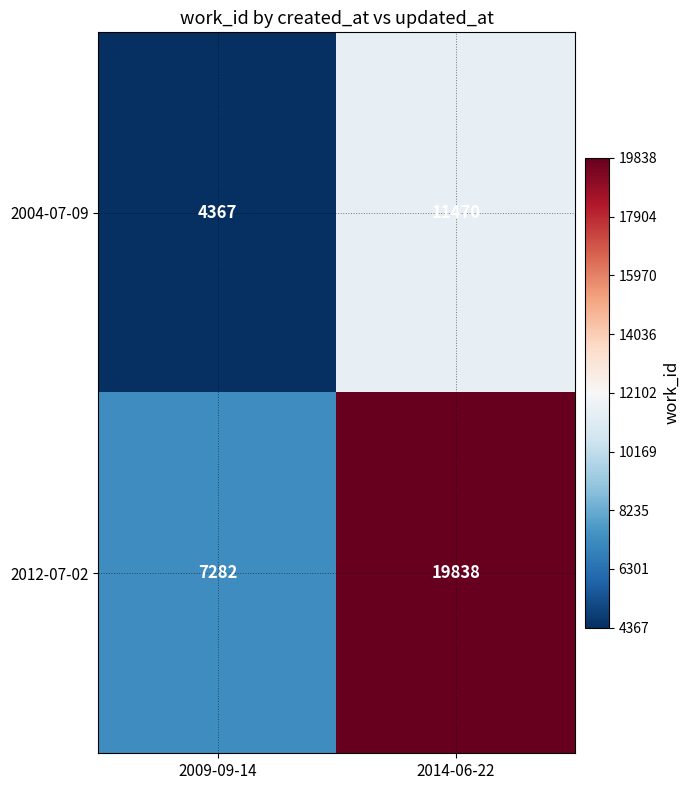

The 2004-07-09 series shows 11470 at 2014-06-22. True or false?

True